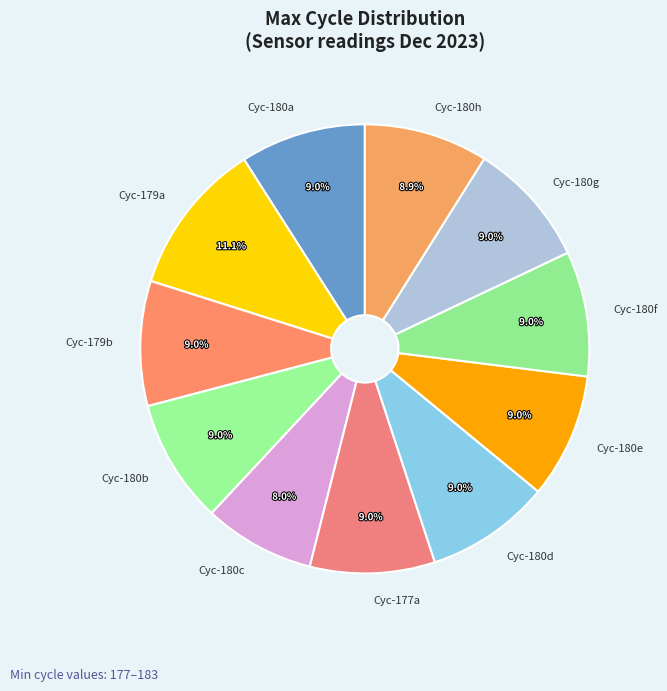

Between Cyc-179a and Cyc-177a, which is larger?

Cyc-179a